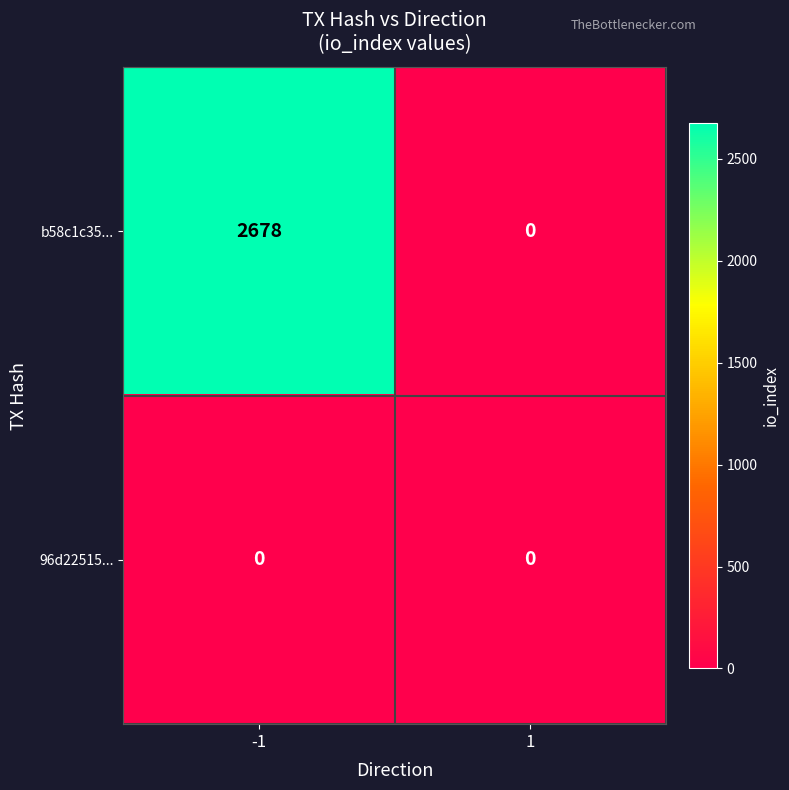

True or false: 96d22515... has a value of 0 at 1.

True